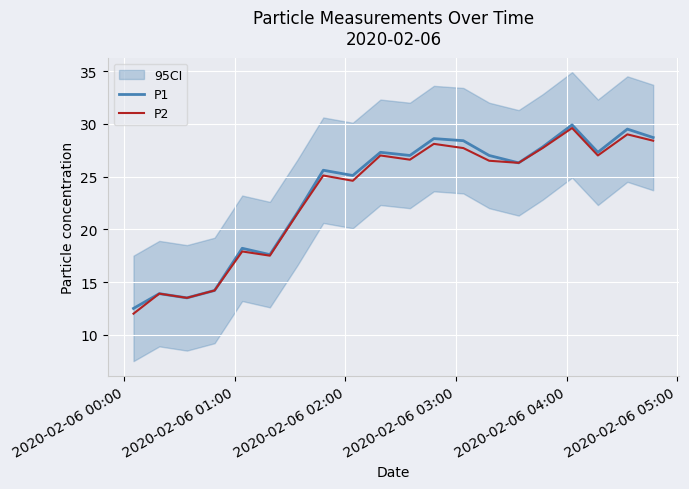

What is the highest value of the P2 series?

29.6